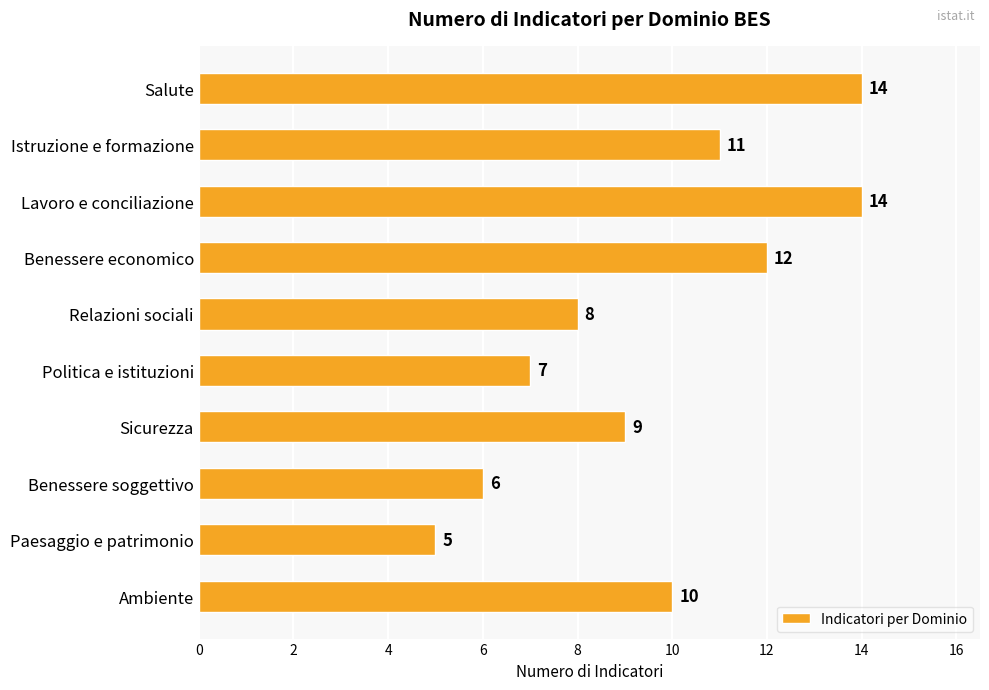

The chart shows a value of 8 at Relazioni sociali. True or false?

True